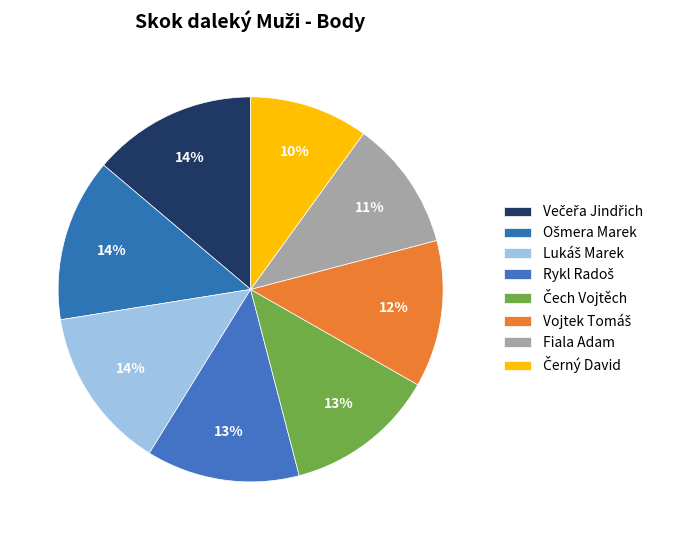

To the nearest percent, what is the combined percentage of Lukáš Marek and Večeřa Jindřich?

27%